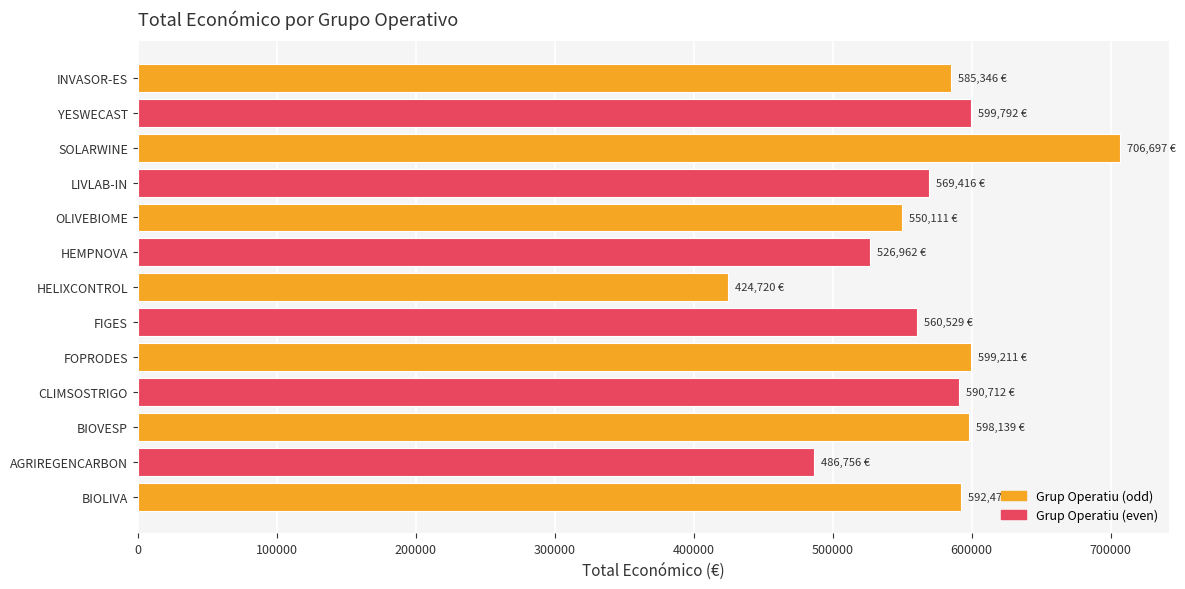

What is the difference between the maximum and minimum values?

281977